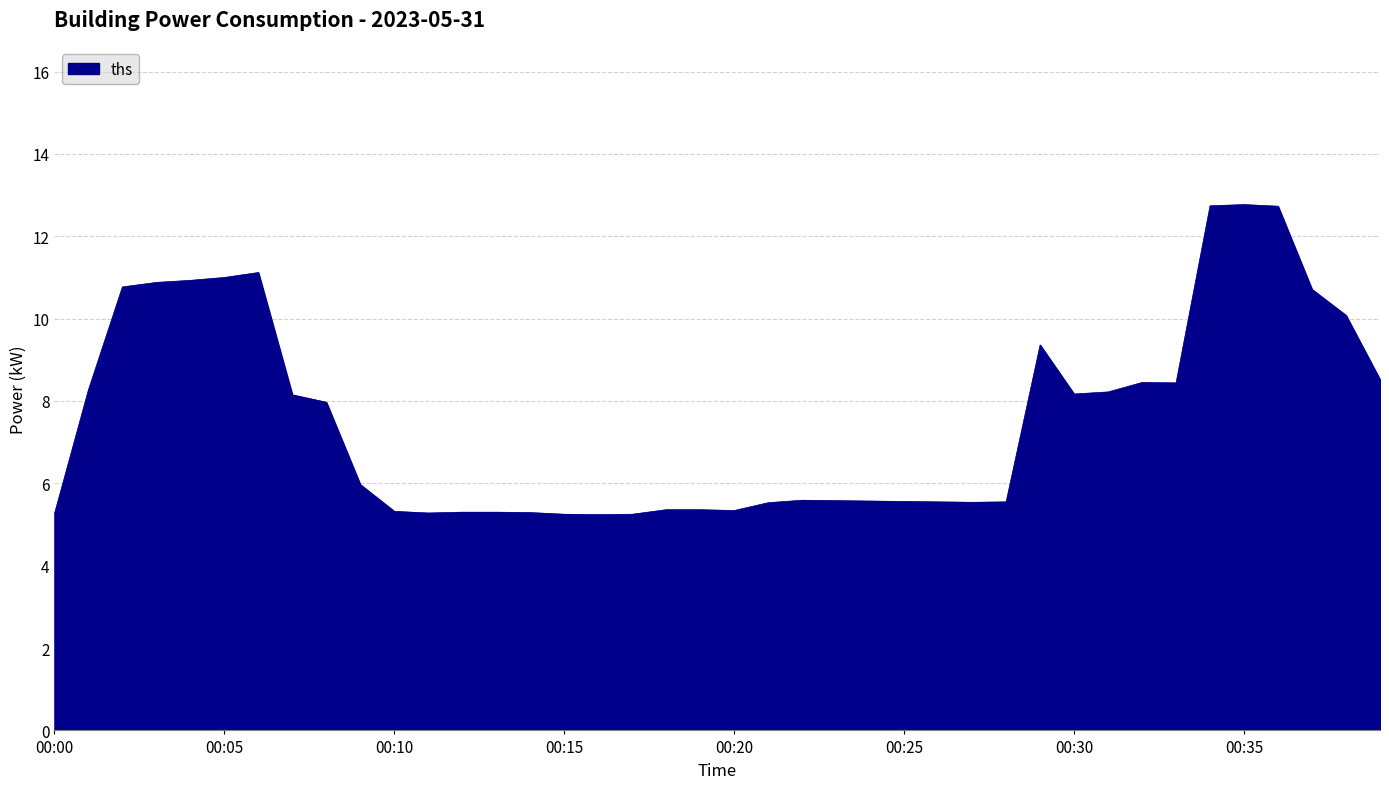

What is the greatest value displayed?

12.8